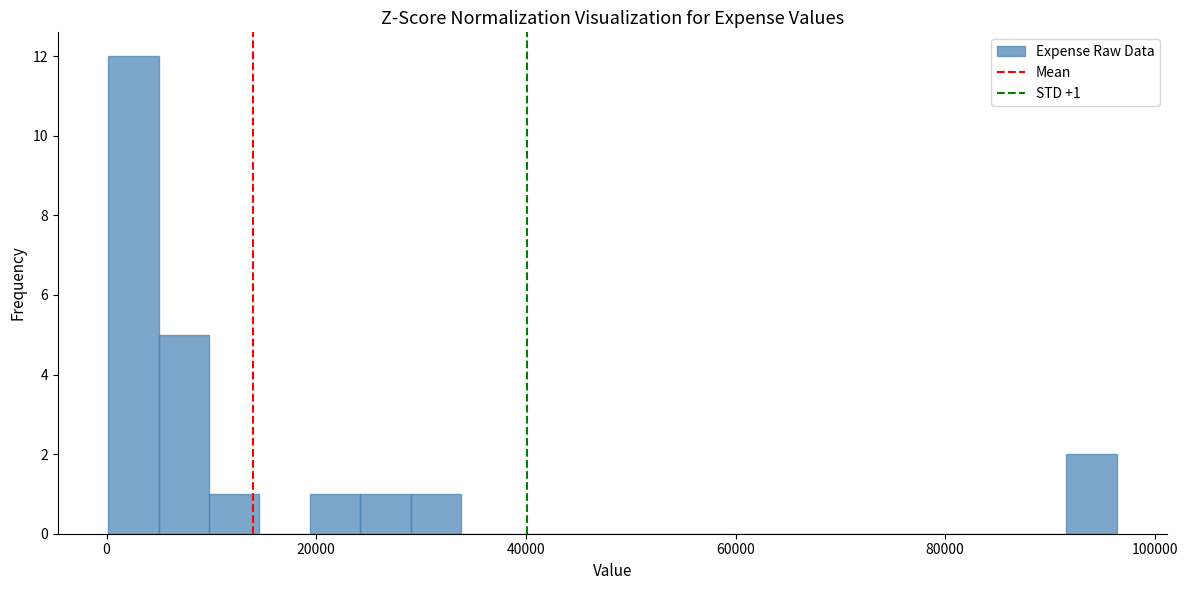

Read against the x-axis, roughly where is the centre of the tallest bar?

2000